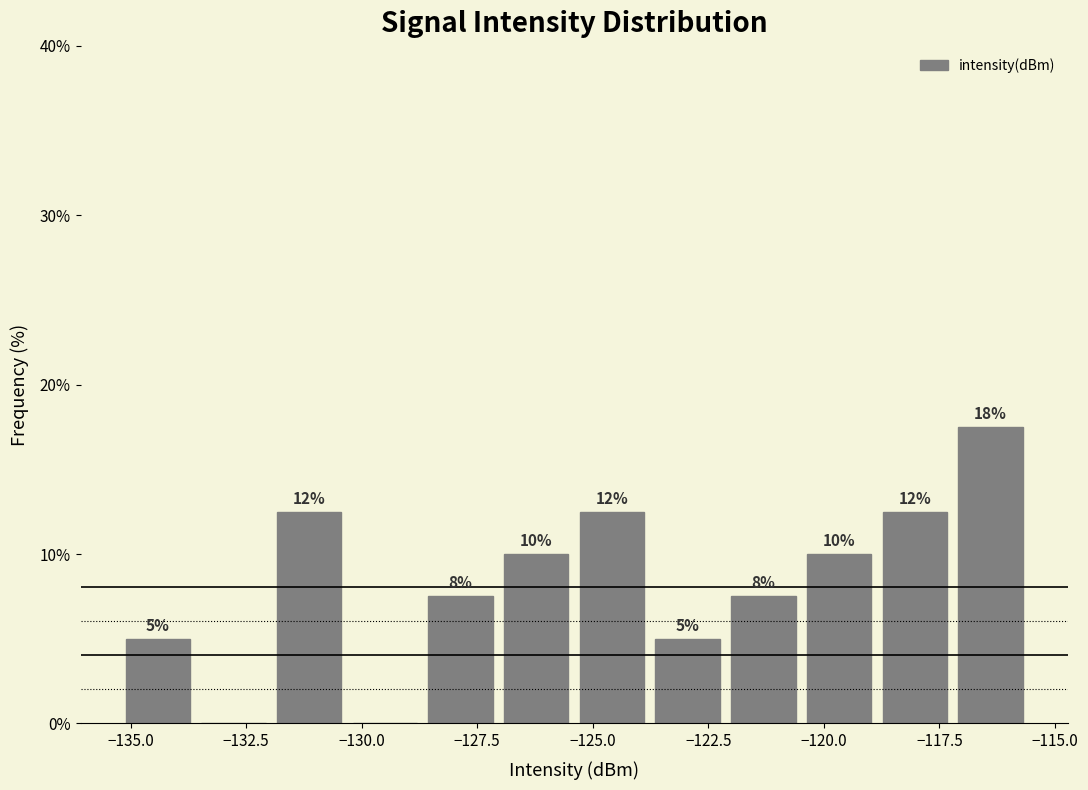

Around what value on the x-axis is the tallest bar? Give the approximate position of its centre, as read against the axis.

-116.5